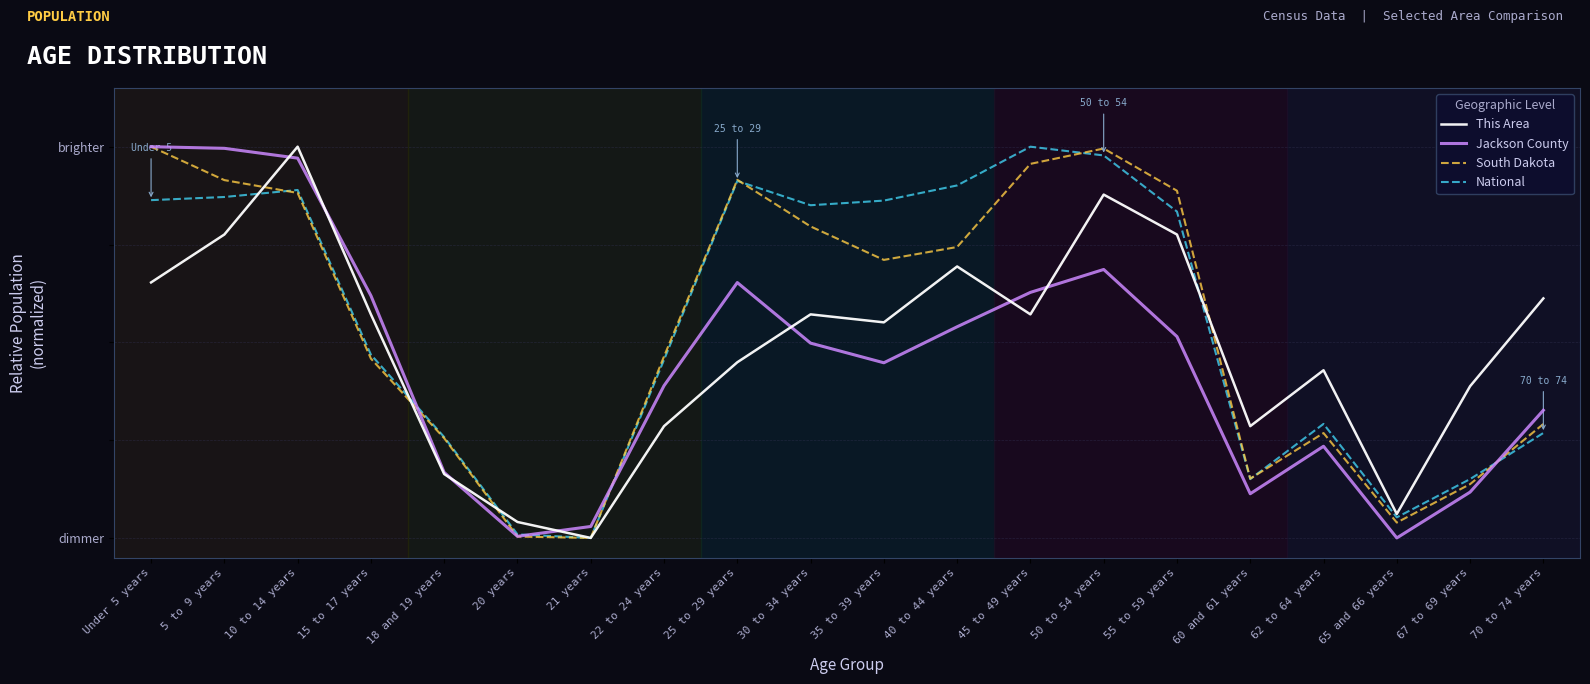

Is this an area chart (filled region under the line)?

No